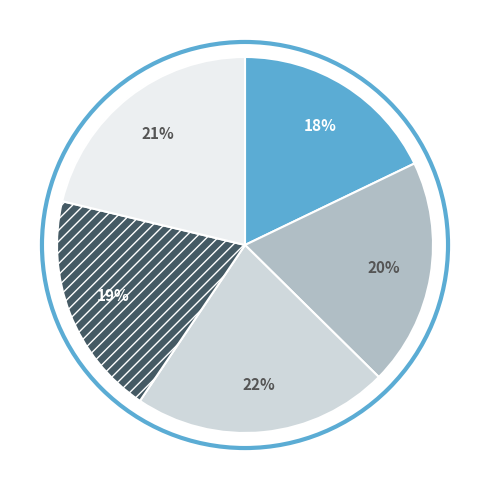

Is there any slice that represents more than half of the pie?

No